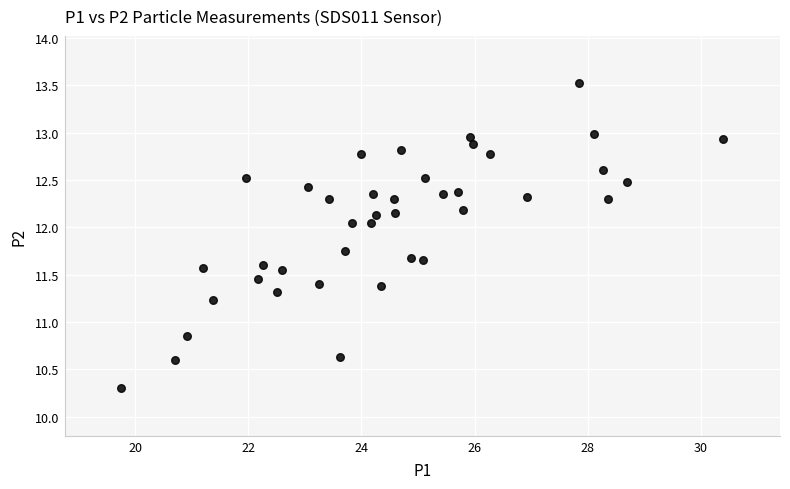

What is the range of X values (max minus min)?

10.6